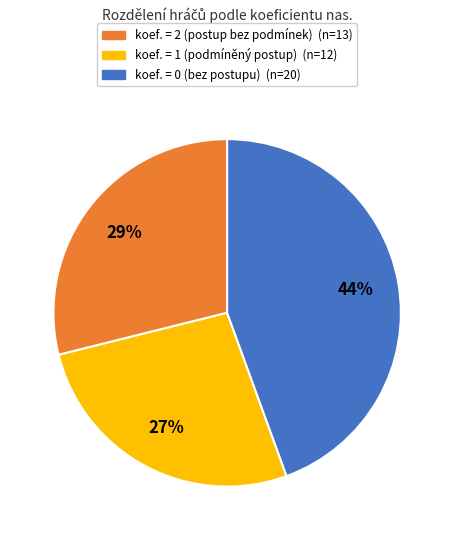

Does koef. = 2 account for over 50% of the chart?

No